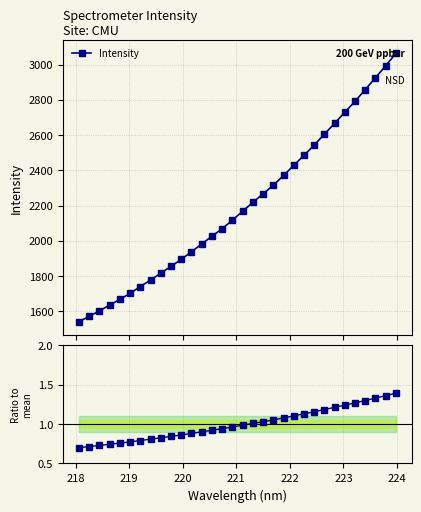

Which series has the largest total across all categories?

Intensity